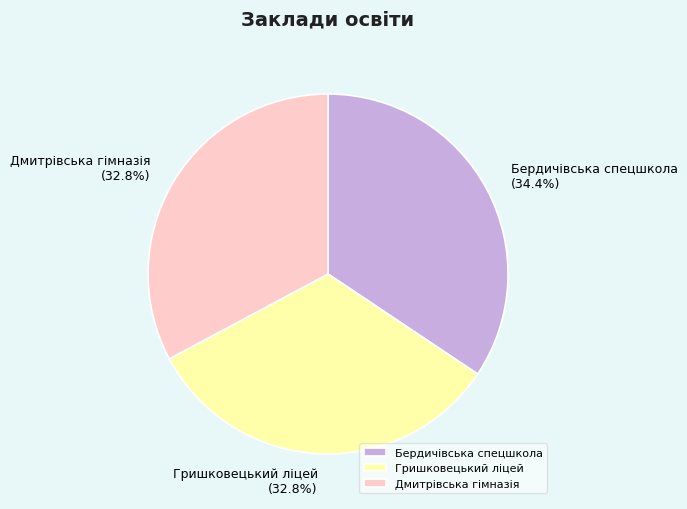

What percentage is the Бердичівська спецшкола slice, to the nearest percent?

34%